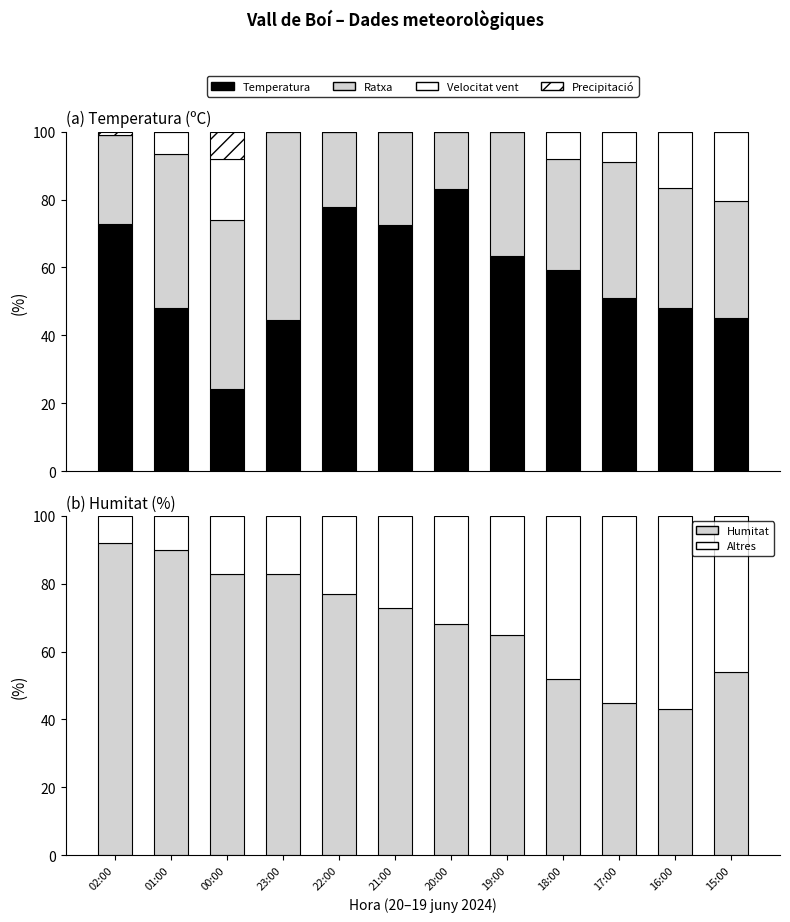

Which series has the largest total across all categories?

Humitat